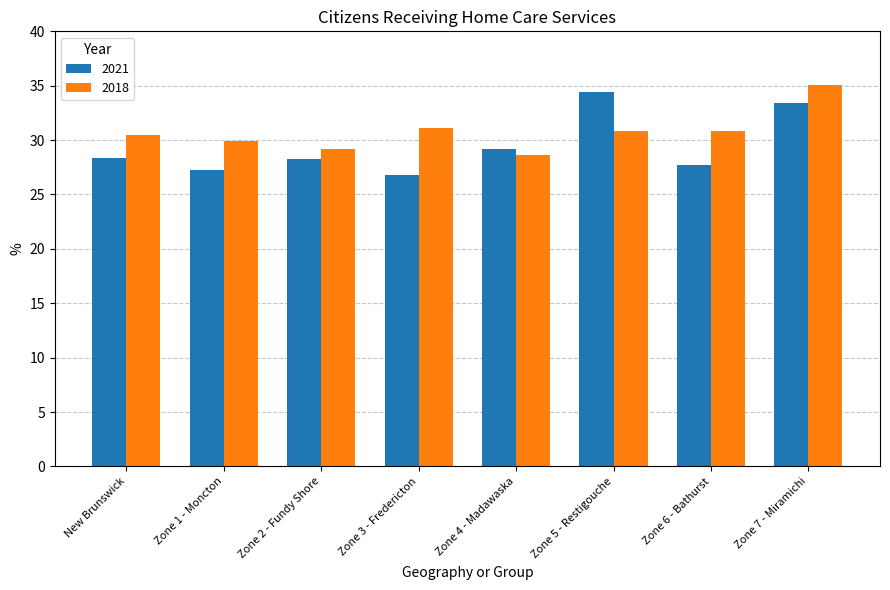

What is the sum of all 2018 values?

246.0